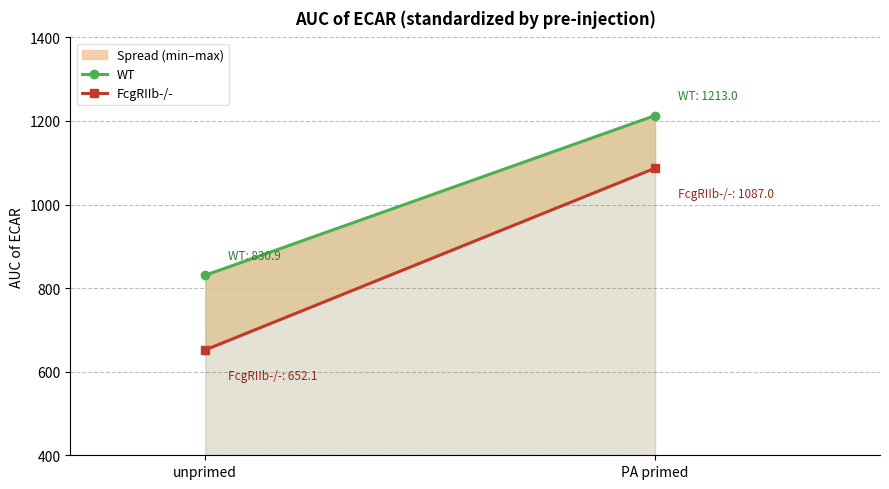

What position from the right is unprimed?

2